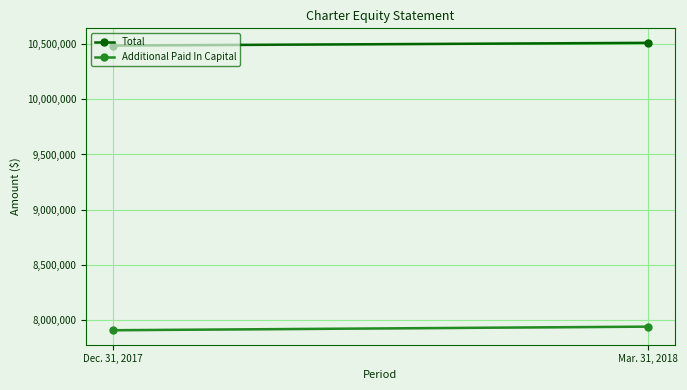

Reading left to right, list all the values displayed in this chart.

Total: Dec. 31, 2017=10486901	Mar. 31, 2018=10511395
Additional Paid In Capital: Dec. 31, 2017=7907900	Mar. 31, 2018=7940438